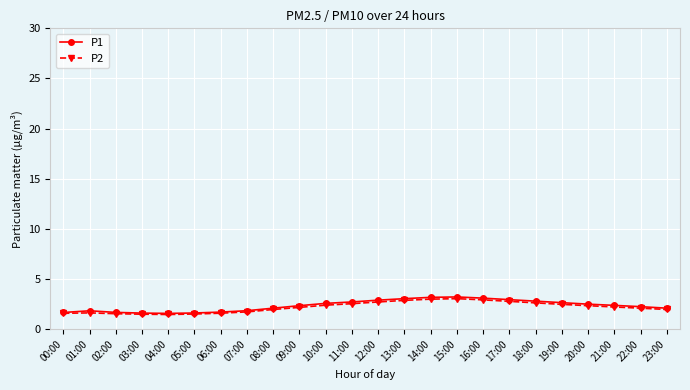

True or false: P1 has a value of 3.2 at 01:00.

False